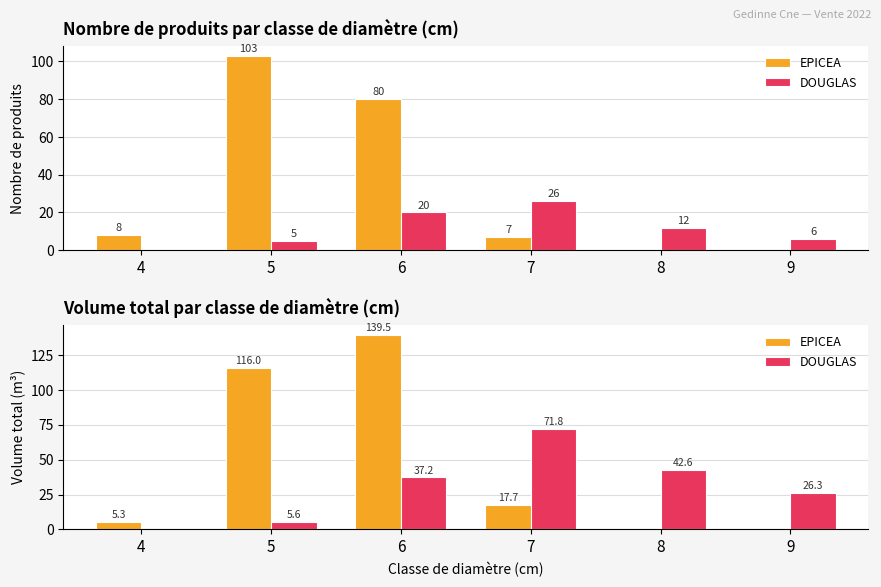

Is it true that DOUGLAS equals 5.6 at 5?

True